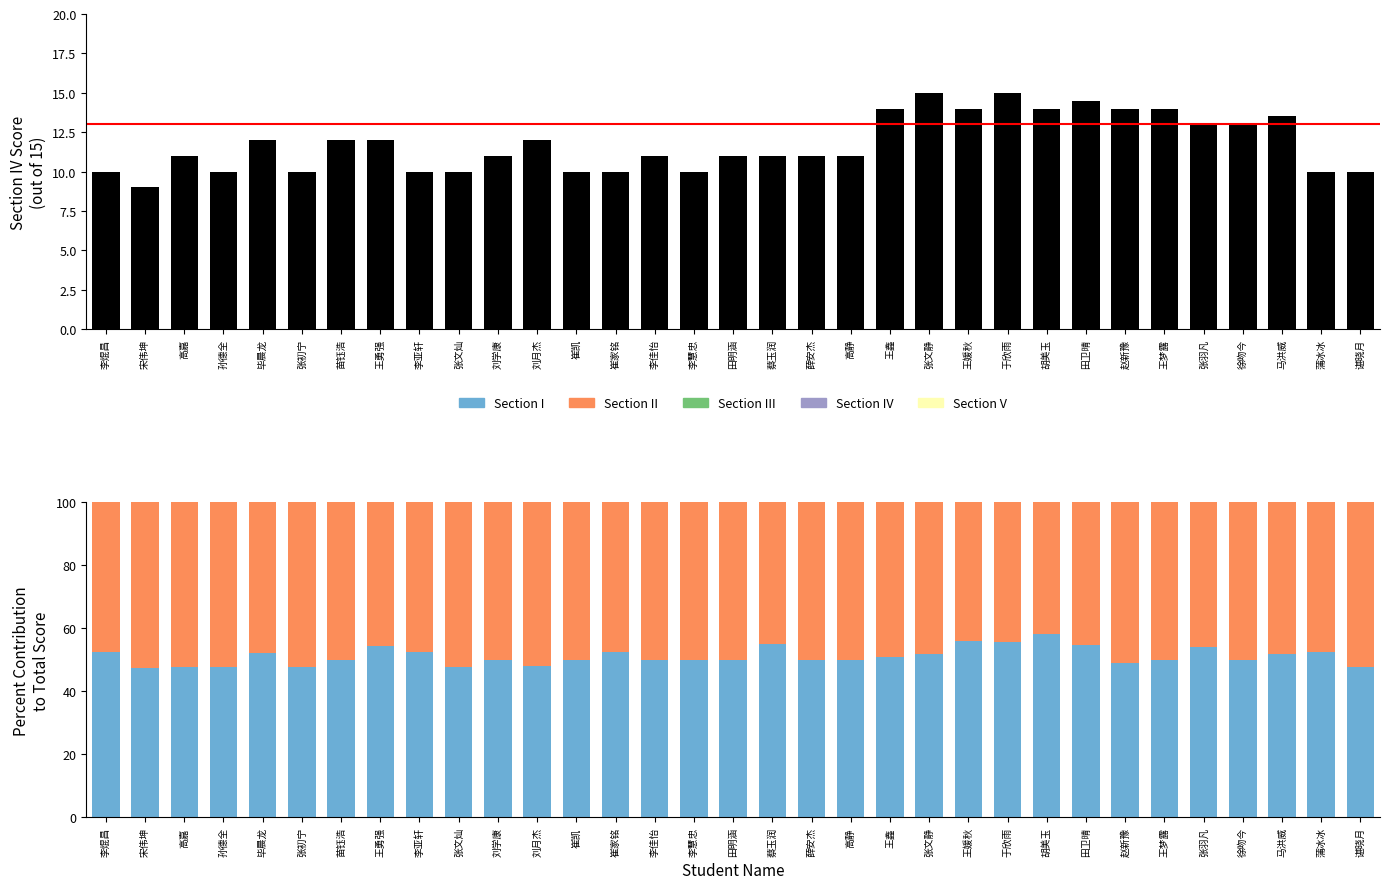

Is it true that 五.1(15分) equals 93.0 at 孙德全?

False